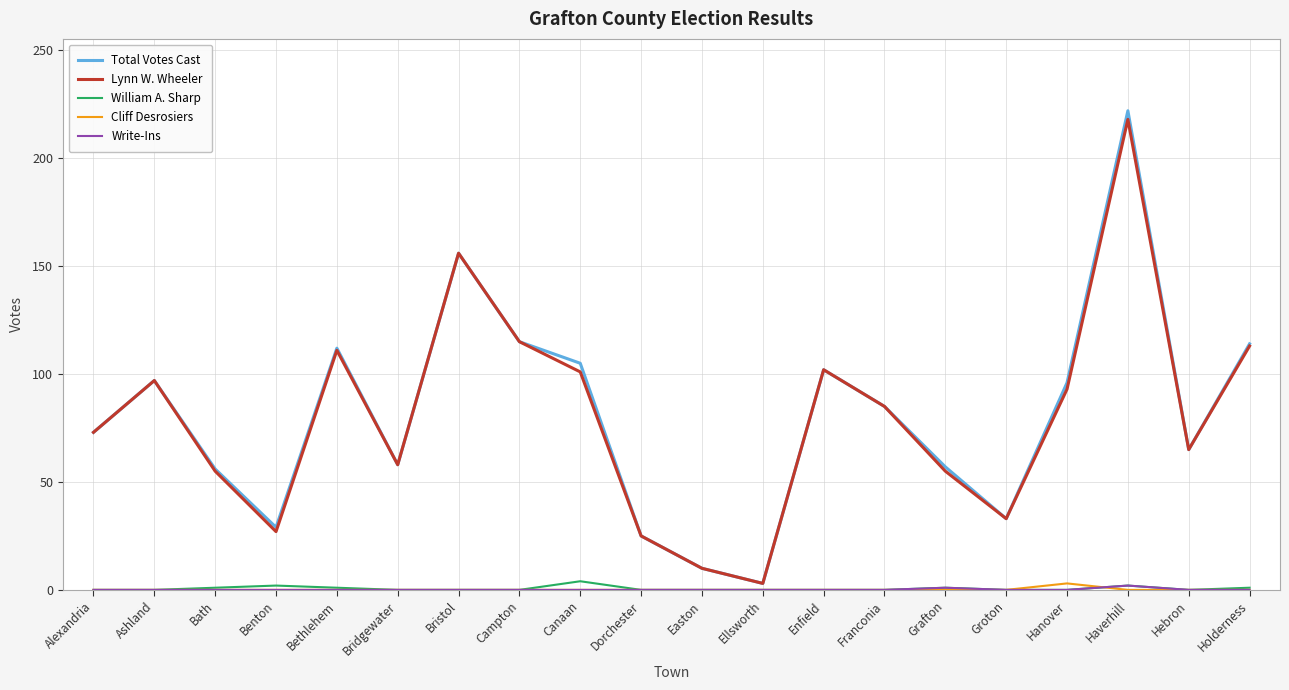

What is the total value across all series at Dorchester?

50